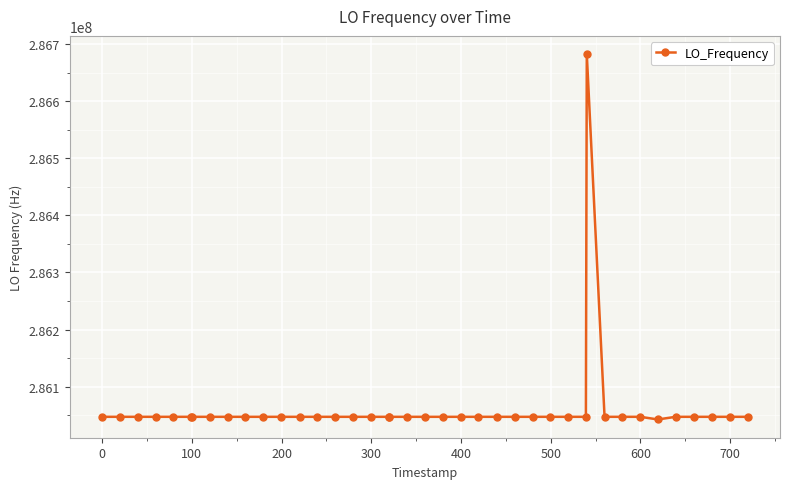

What is the greatest value displayed?

286682700.7